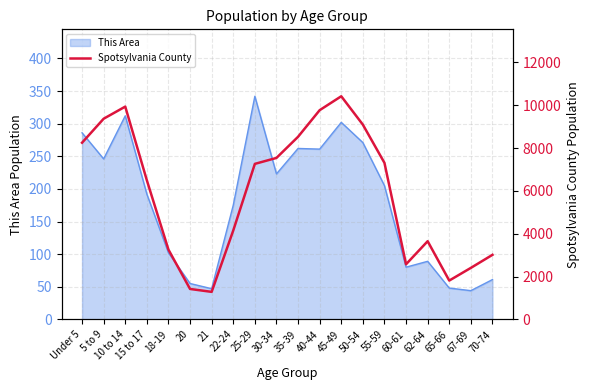

At which category does the chart reach its peak across all series?

45-49